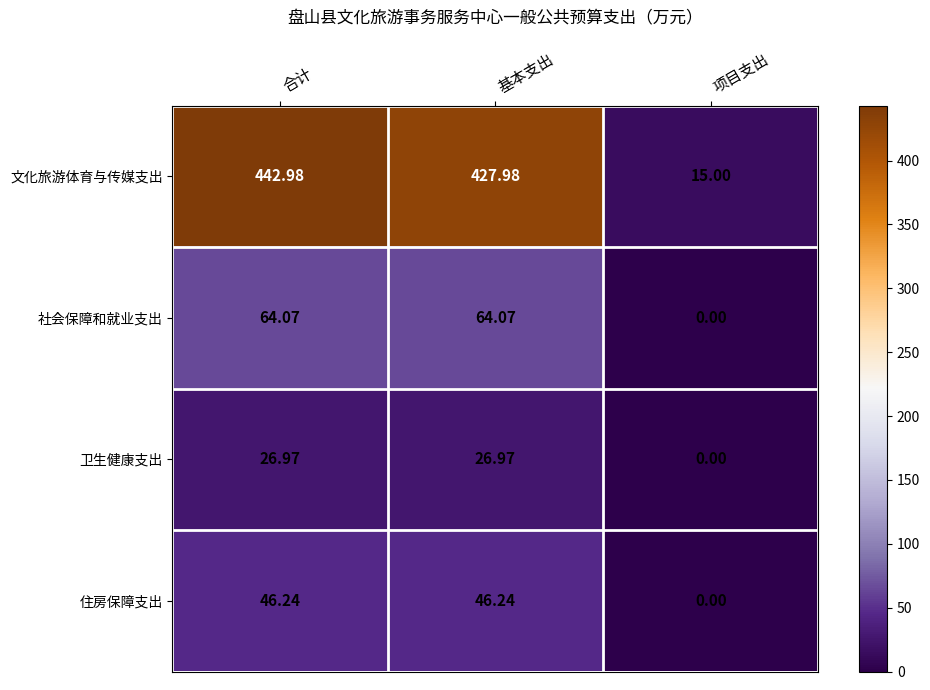

At which label does 住房保障支出 first exceed 46?

合计